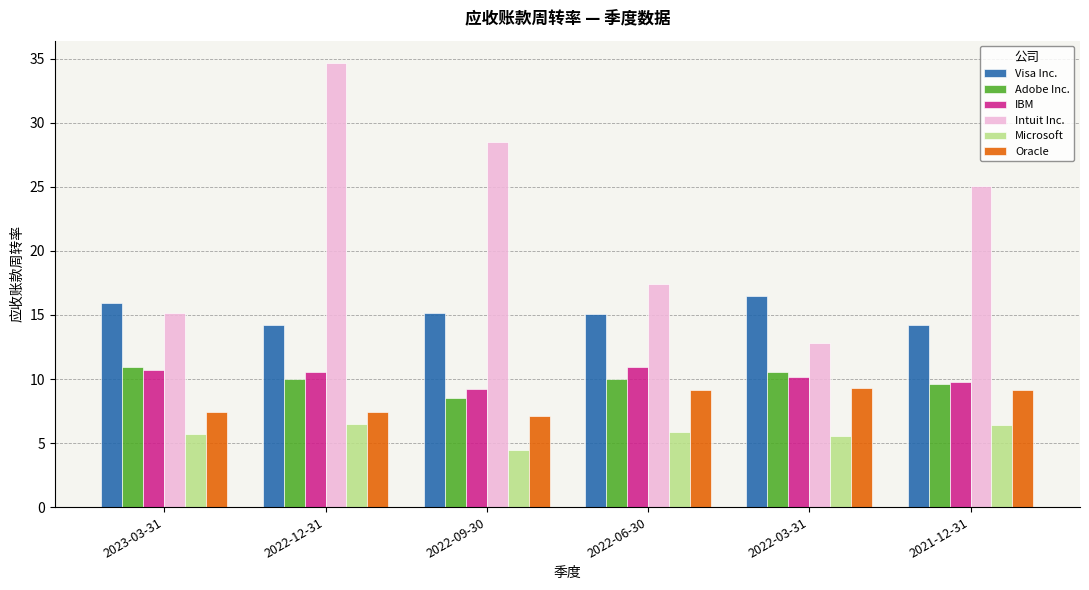

How many values in the Oracle series exceed 9?

3